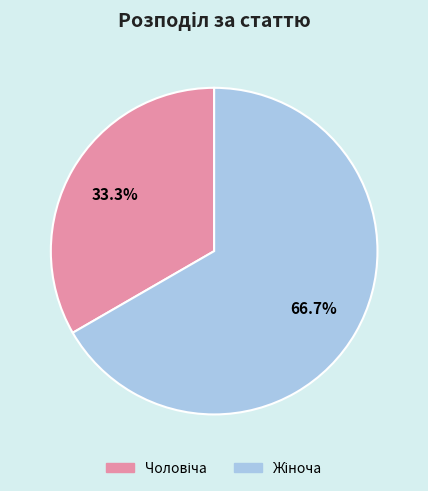

To the nearest percent, what is the difference between the largest and smallest slice percentages?

33%